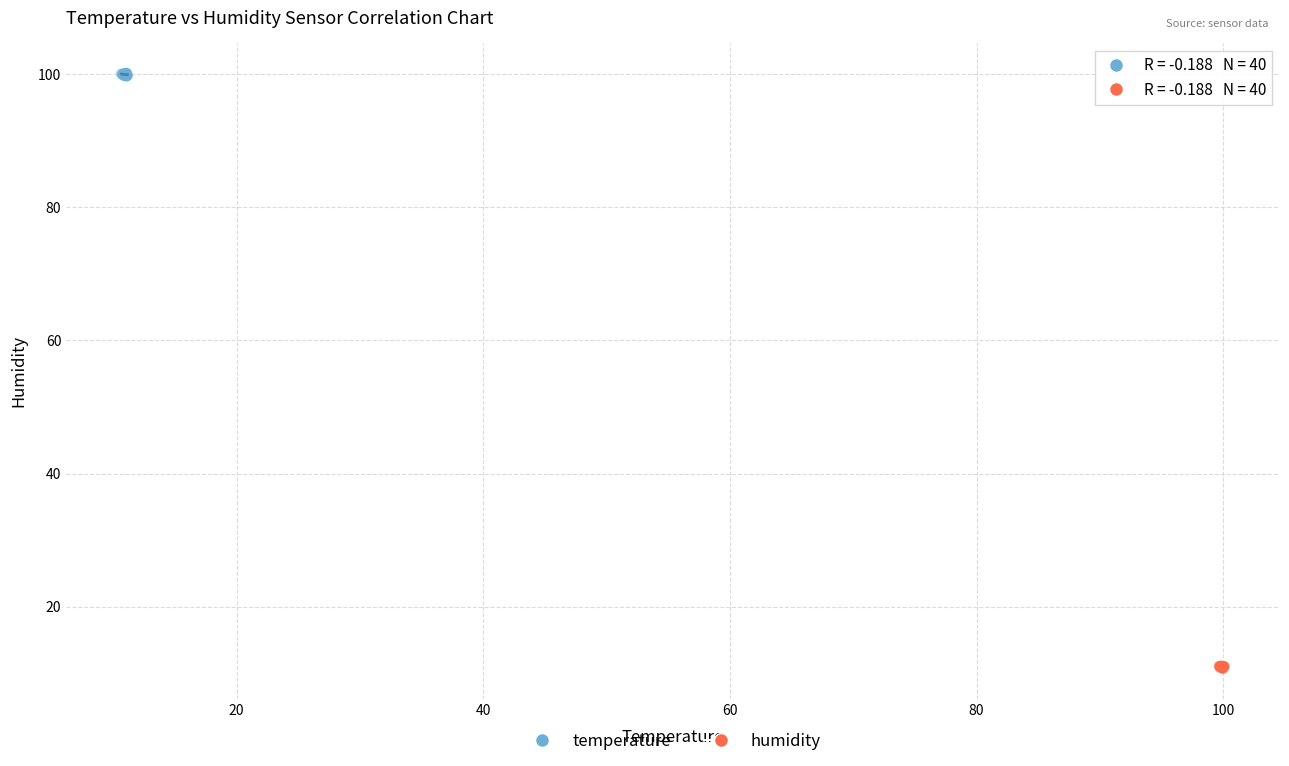

Which series contains the lowest Y value?

humidity